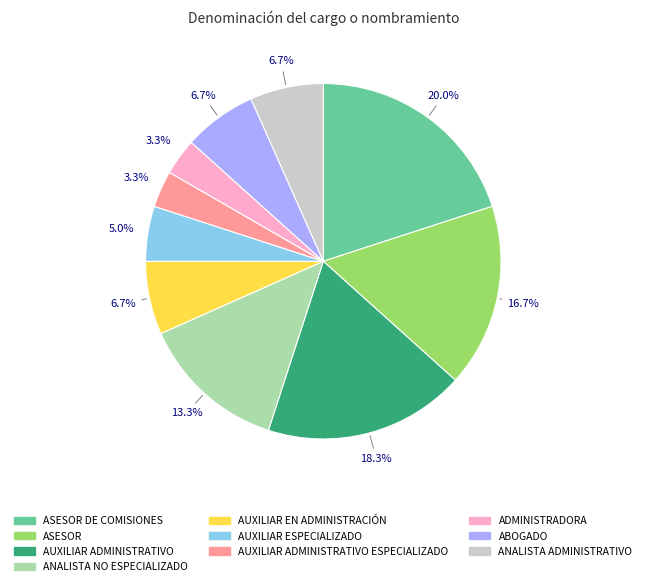

Is there a majority slice in this chart?

No